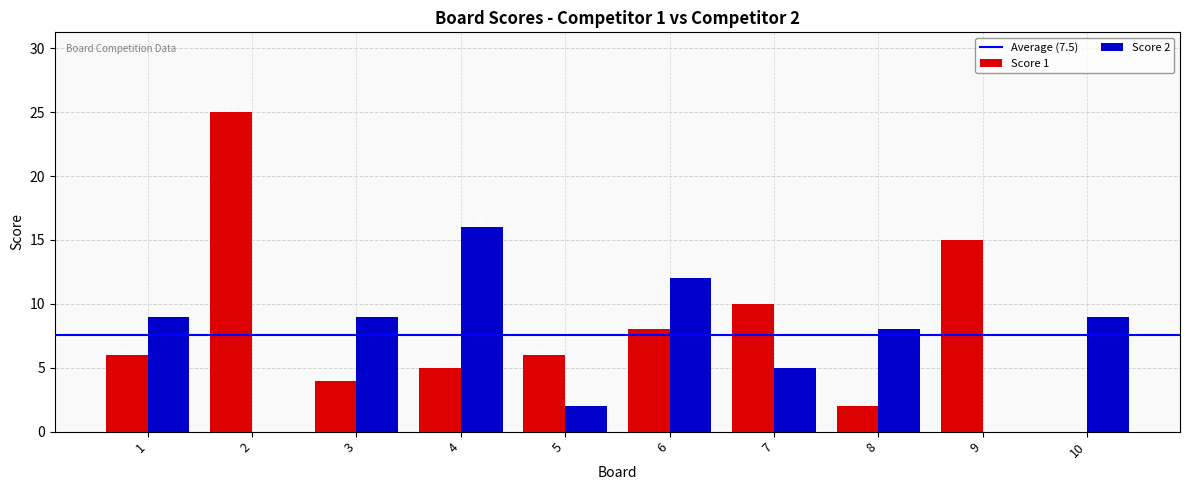

Between 4 and 9, which series saw the biggest shift?

Score 2